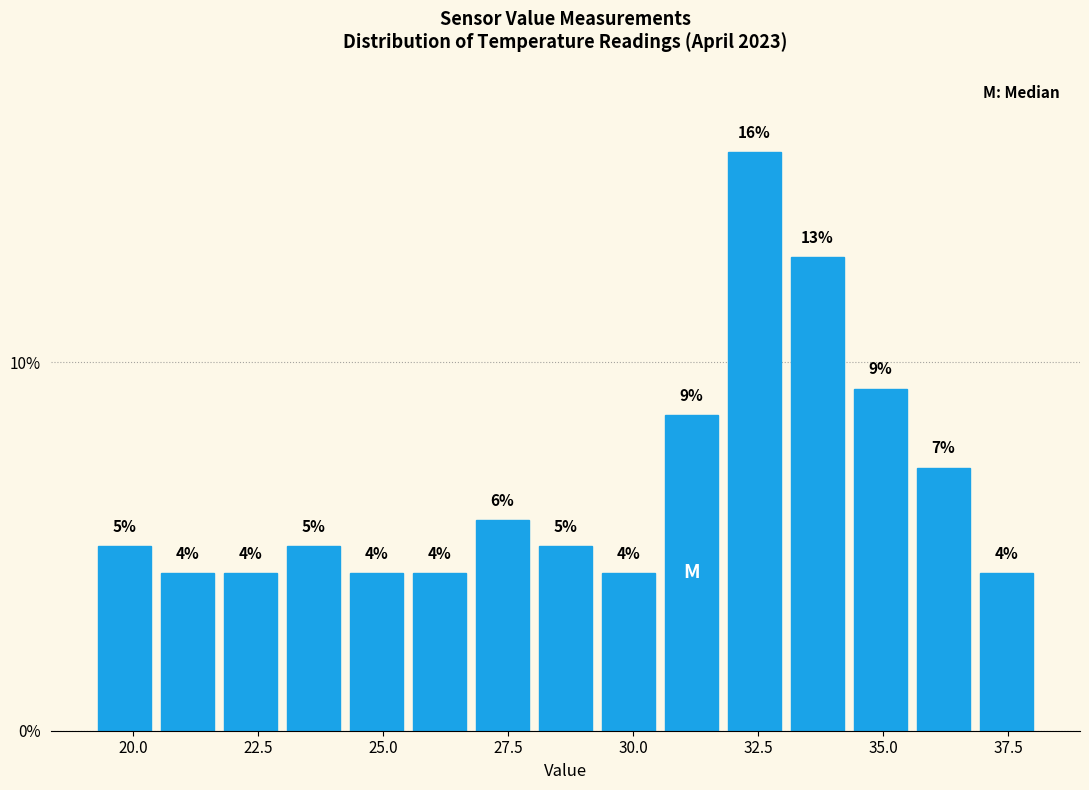

Read against the x-axis, roughly where is the centre of the tallest bar?

32.5